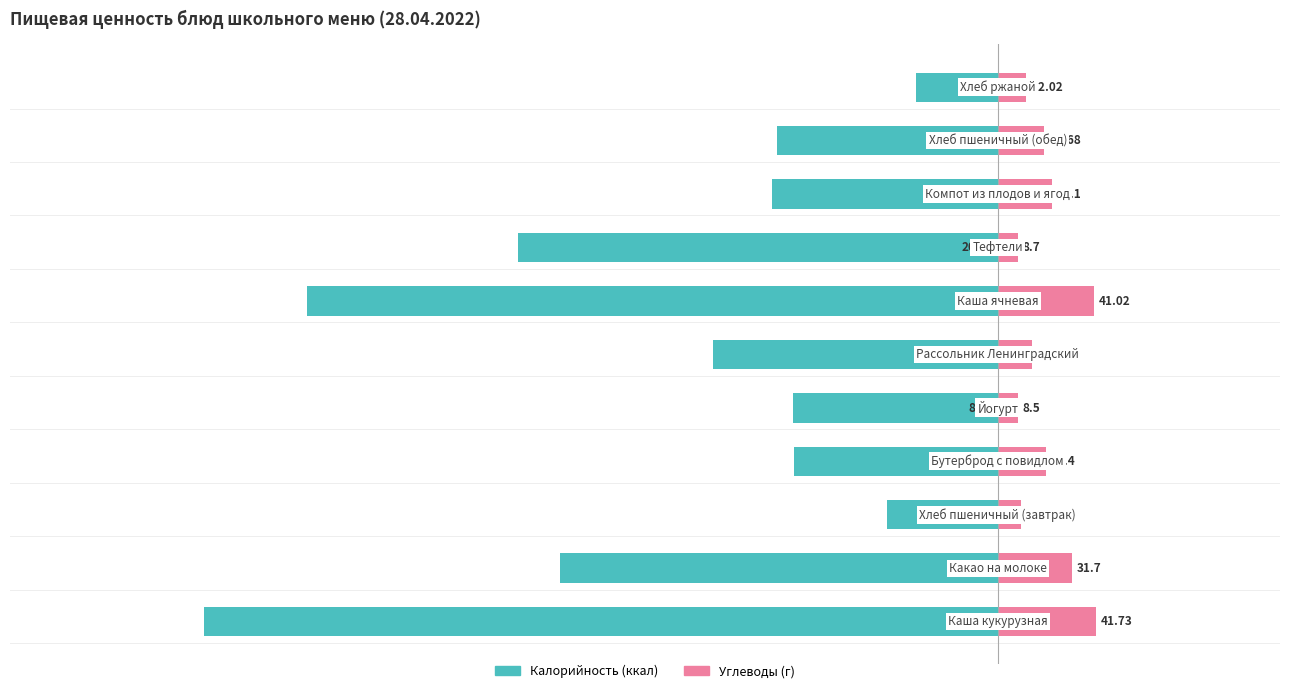

How many groups of bars are there?

11